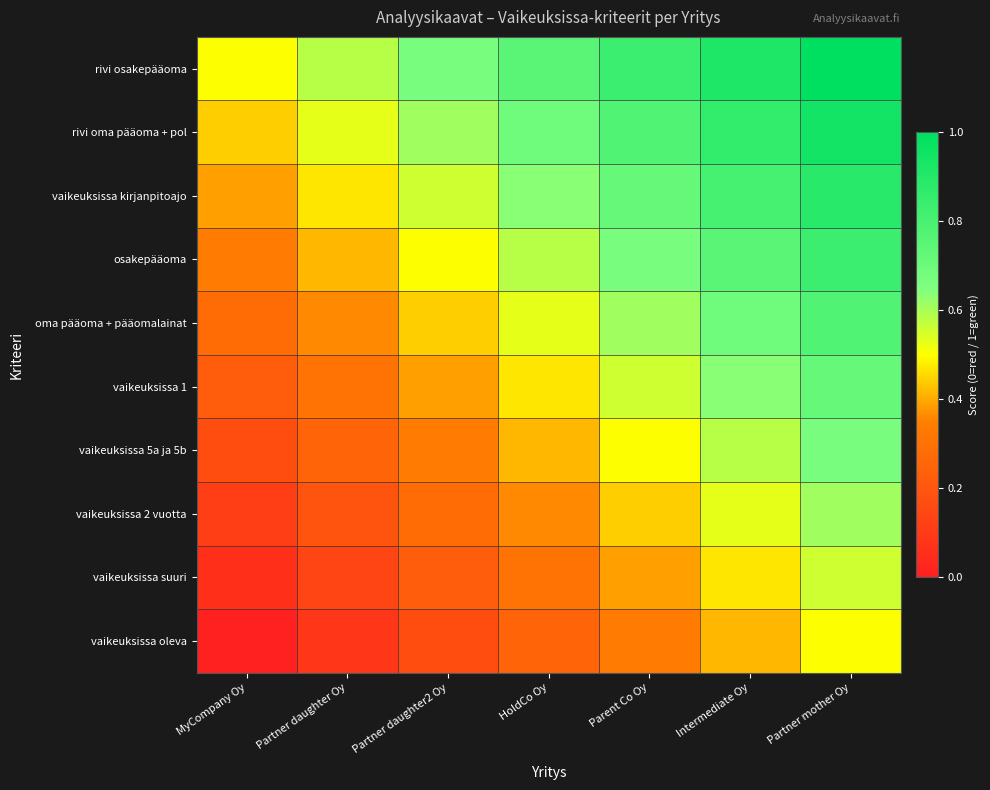

Which series changed the most between Partner daughter Oy and HoldCo Oy?

osakepääoma